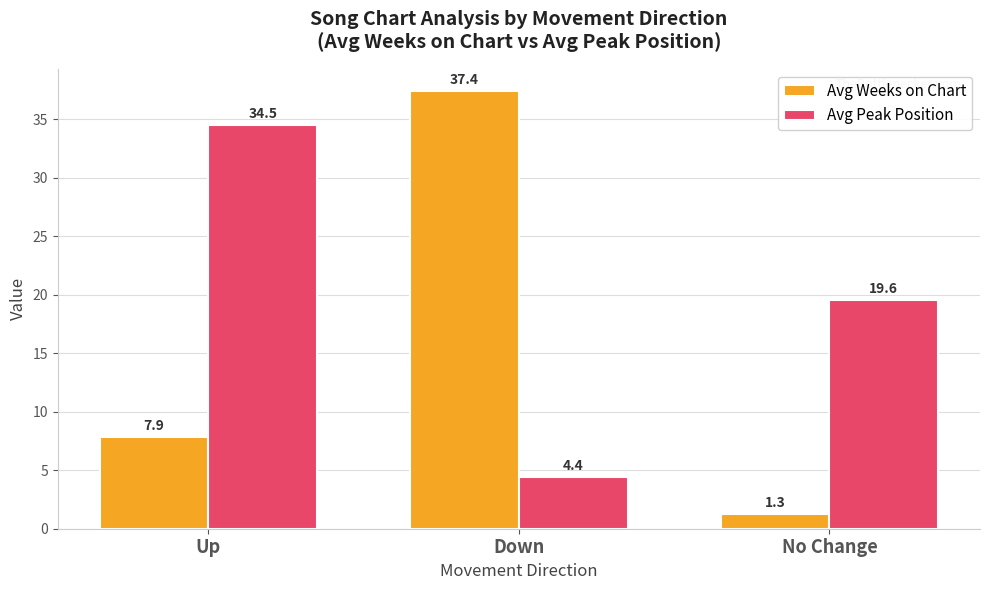

How many bars are there in each group?

2